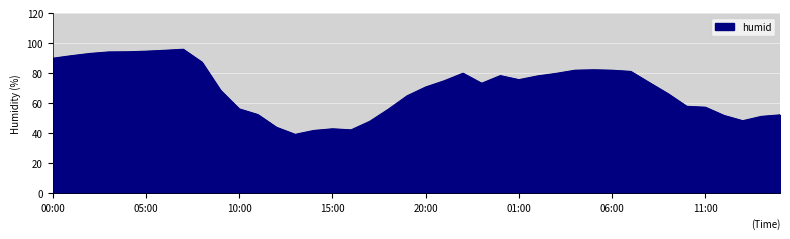

What is the difference between the maximum and minimum values?

56.8